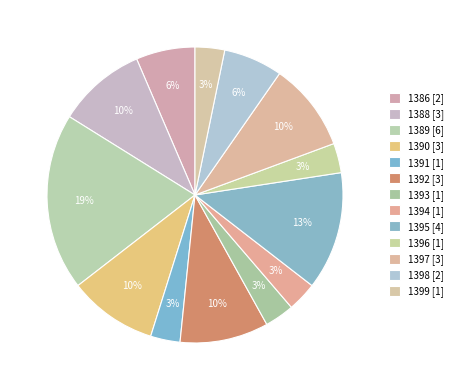

Is there any slice that represents more than half of the pie?

No